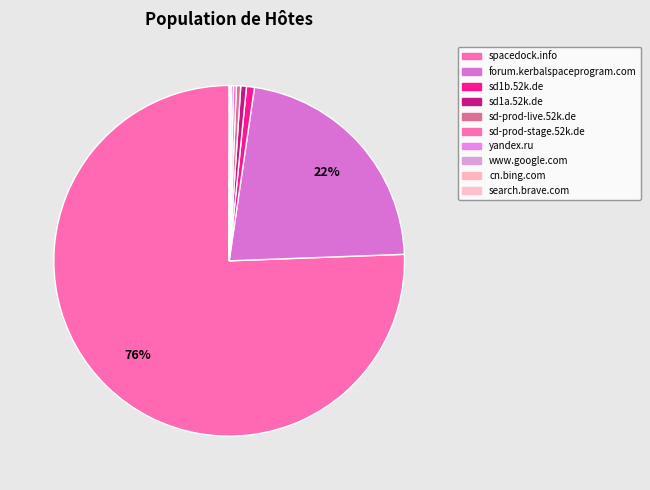

Is there any slice that represents more than half of the pie?

Yes